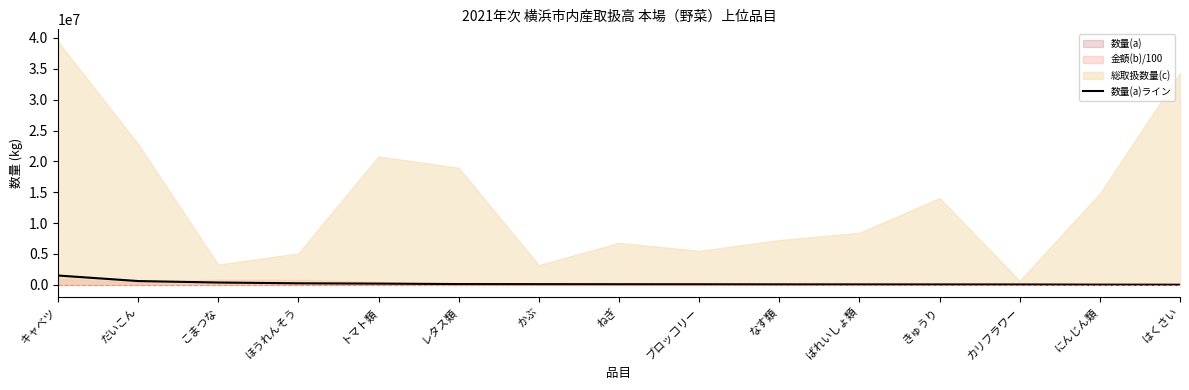

Which has a higher value, はくさい or だいこん?

だいこん